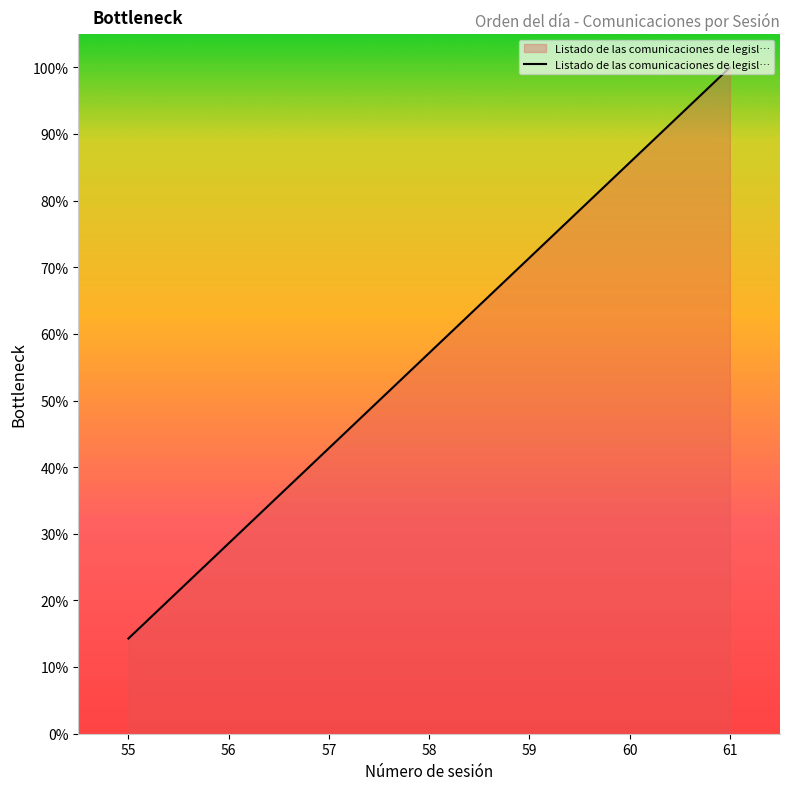

List the labels in order of value, smallest first.

55, 56, 57, 58, 59, 60, 61